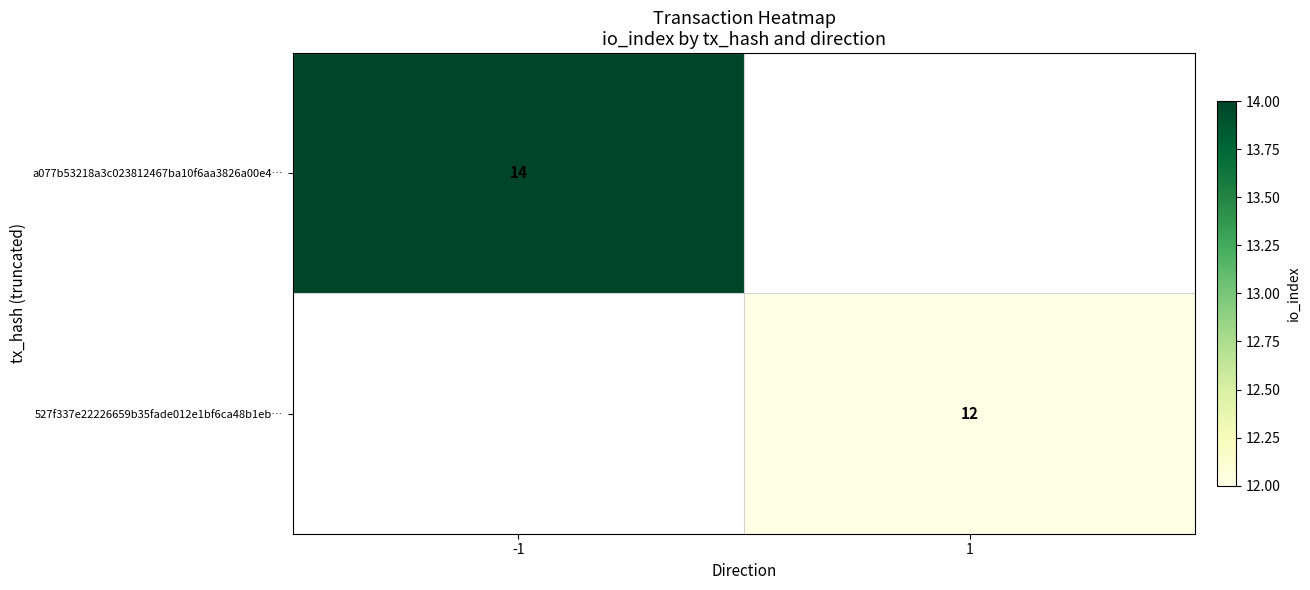

At 1, list the series in order from largest to smallest.

527f337e22226659b35fade012e1bf6ca48b1eb…, a077b53218a3c023812467ba10f6aa3826a00e4…